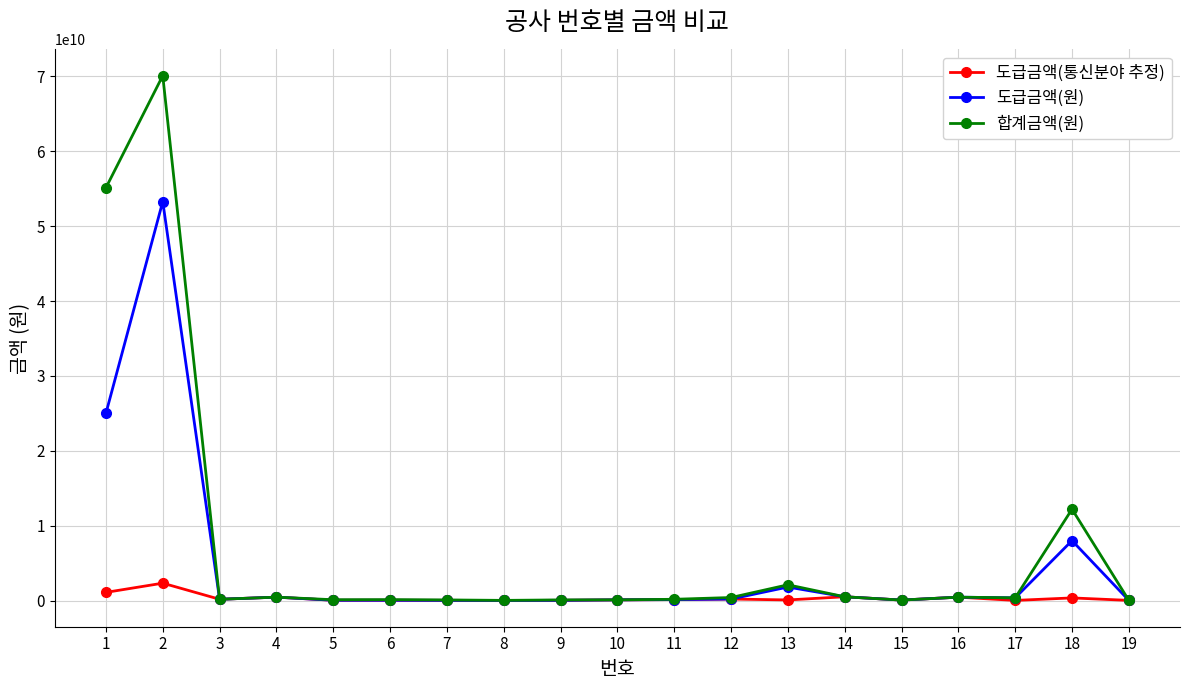

Is the value of 도급금액(원) at 2 greater than the value of 합계금액(원) at 12?

Yes